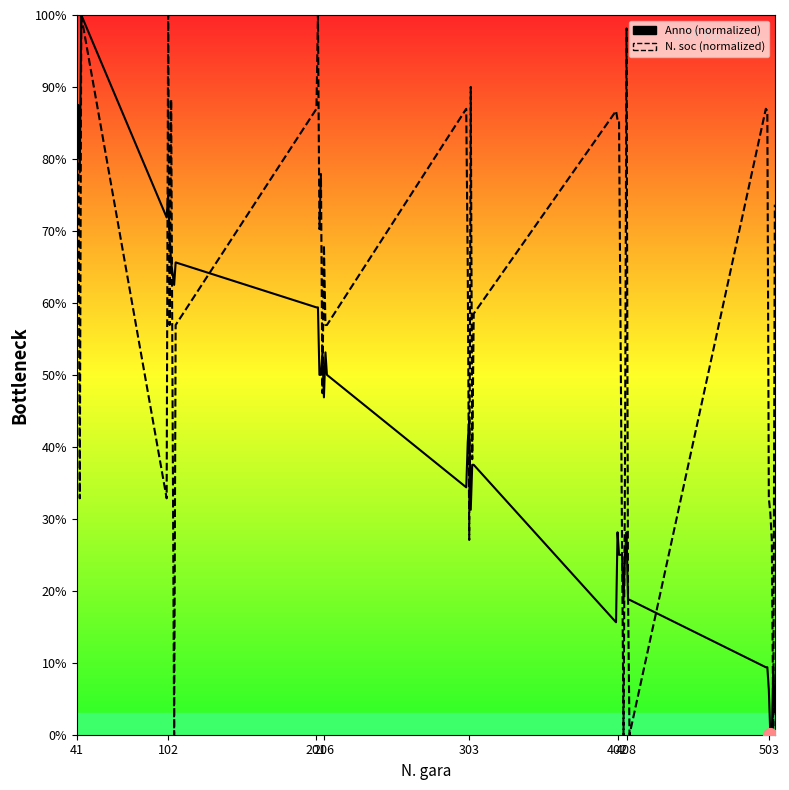

How many interior local valleys does the Anno (normalized) series have?

8